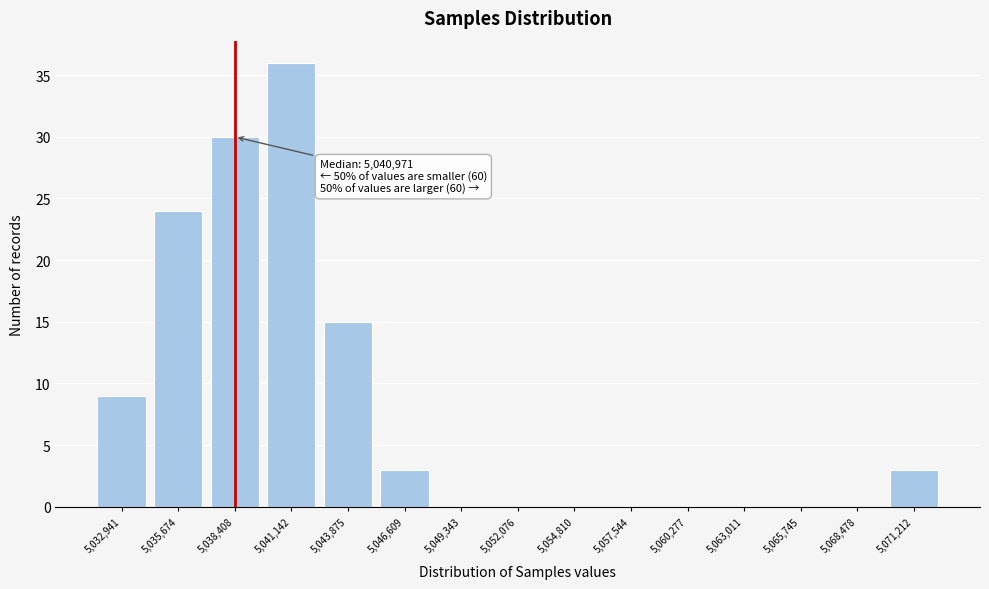

Reading left to right, list all the values displayed in this chart.

5,032,941=9	5,035,674=24	5,038,408=30	5,041,142=36	5,043,875=15	5,046,609=3	5,049,343=0	5,052,076=0	5,054,810=0	5,057,544=0	5,060,277=0	5,063,011=0	5,065,745=0	5,068,478=0	5,071,212=3